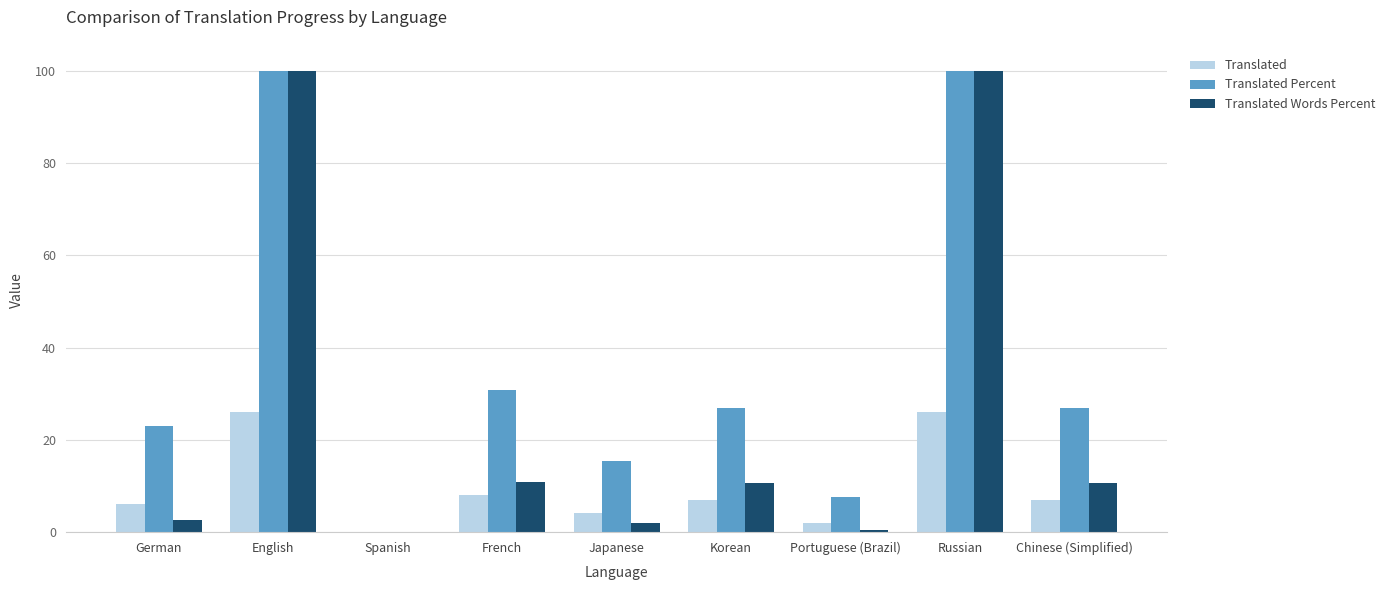

At which label is Translated closest to 13?

French